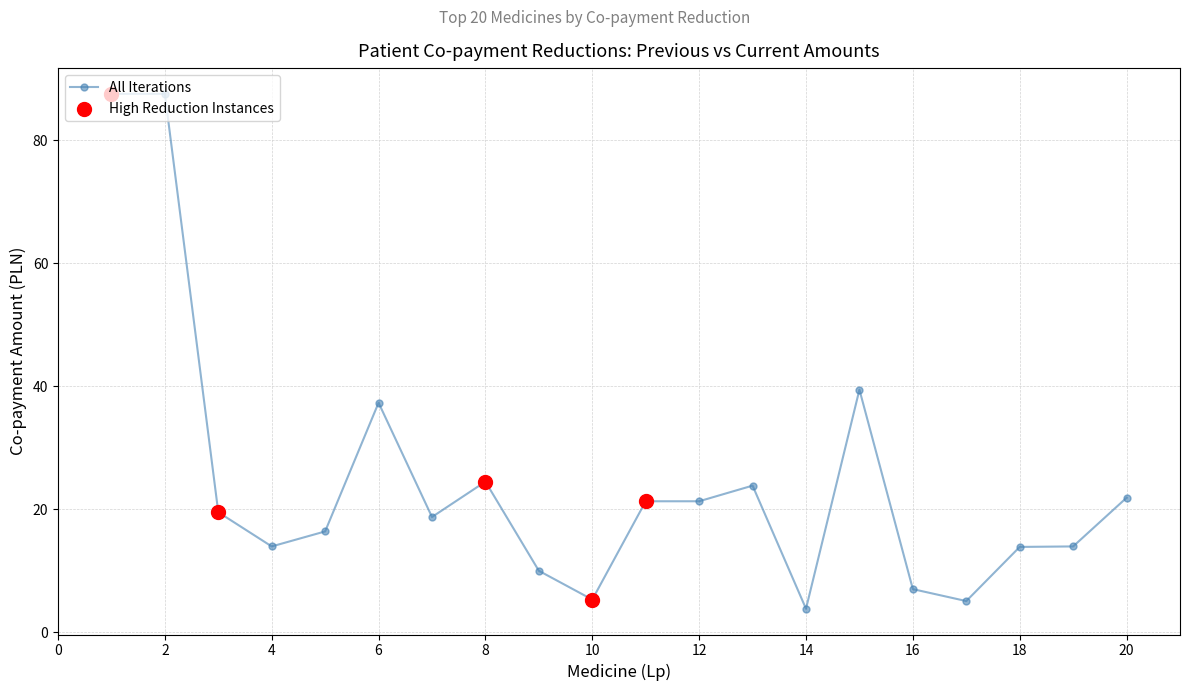

What is the minimum value shown in the chart?

3.9